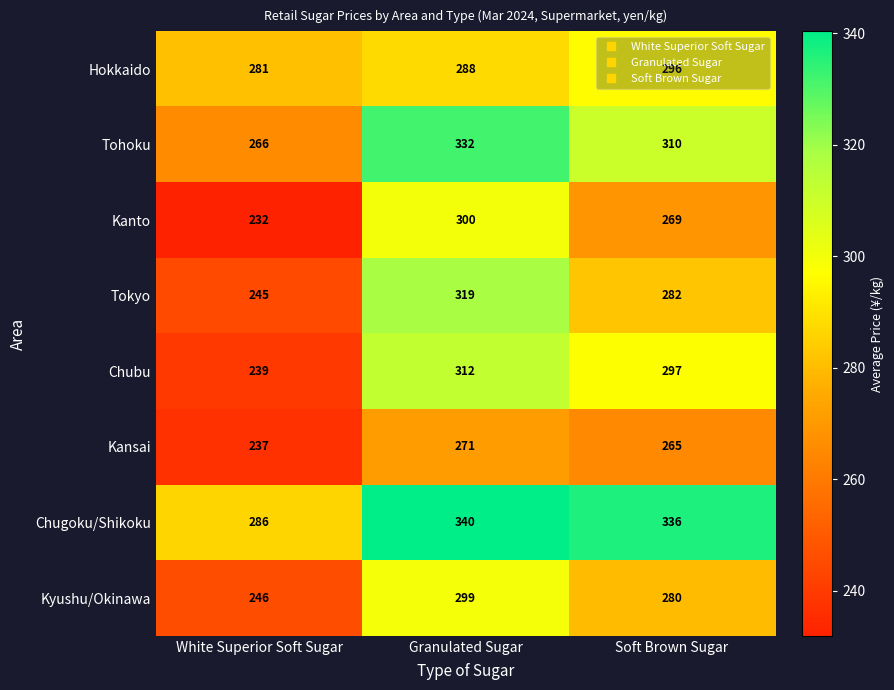

What is the total value across all series at Granulated Sugar?

2461